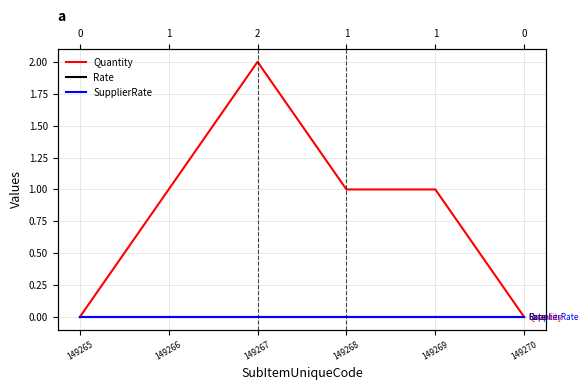

At how many categories does at least one series exceed 1?

1